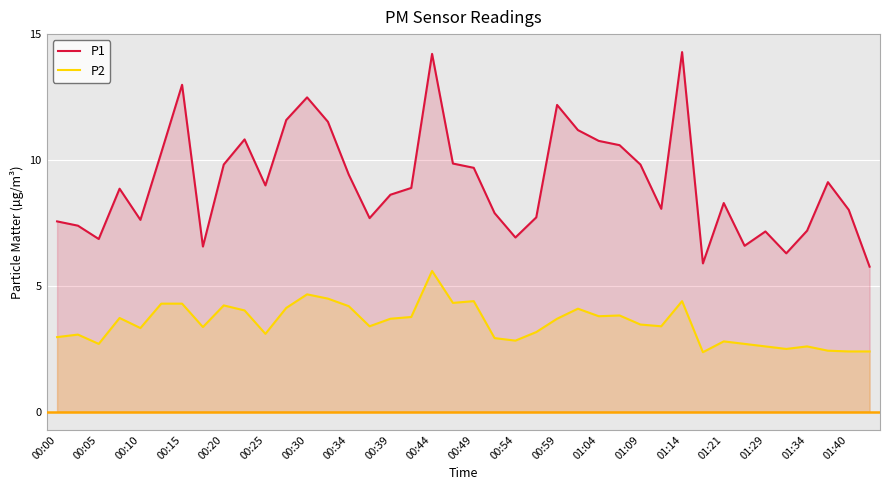

What is the sum of all P1 values?

365.9